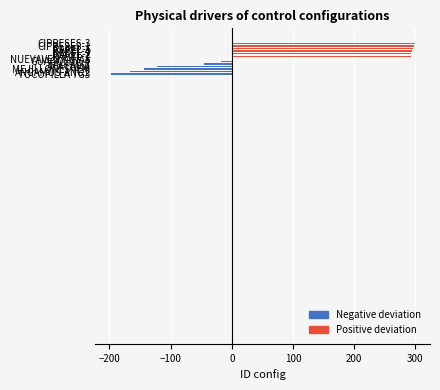

How many distinct data groups are displayed?

1